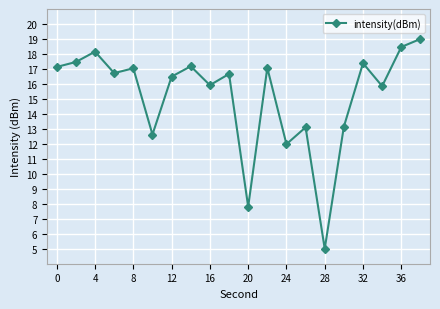

What is the greatest value displayed?

19.0